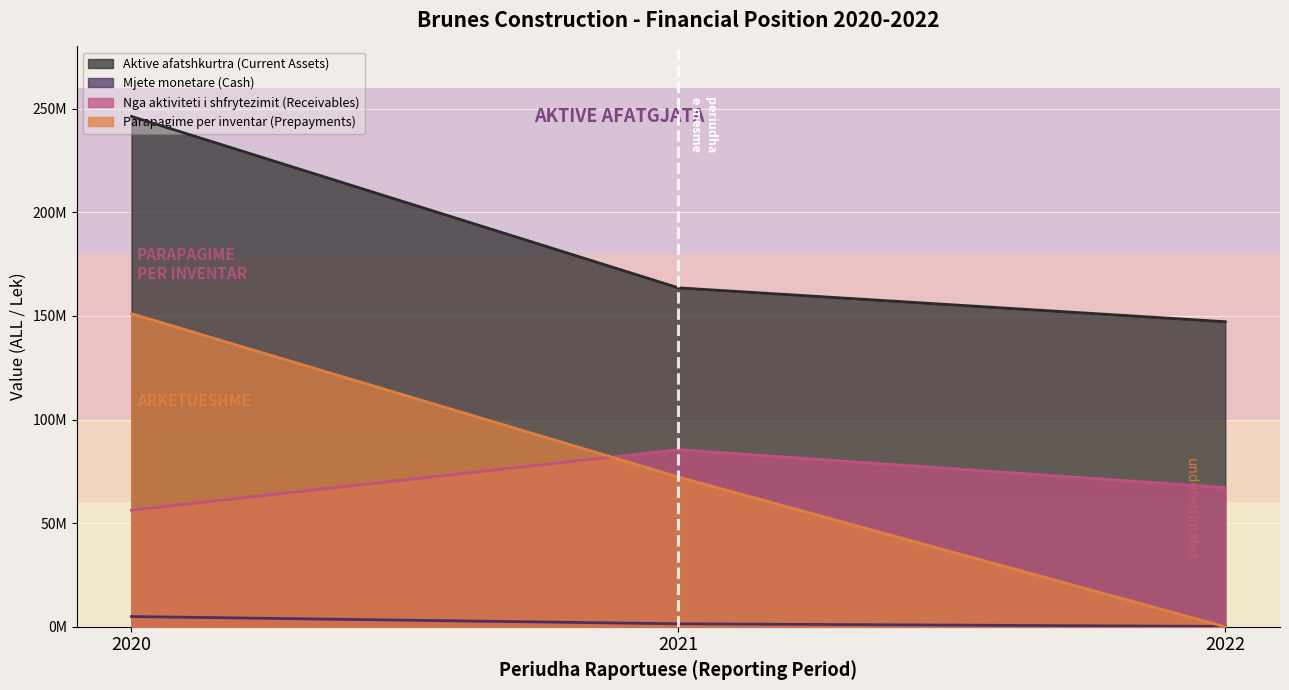

What is the value of the Aktive afatshkurtra (Current Assets) point at the 2nd from the left?

163536583